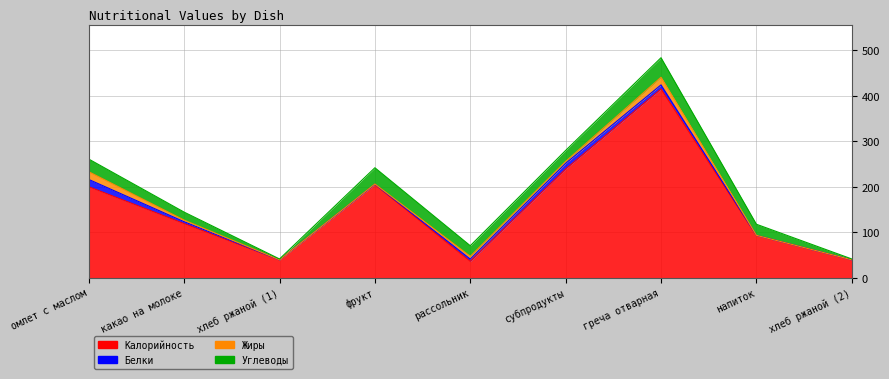

Rank the categories by Белки value from lowest to highest.

напиток, хлеб ржаной (1), хлеб ржаной (2), фрукт, какао на молоке, рассольник, греча отварная, субпродукты, омлет с маслом